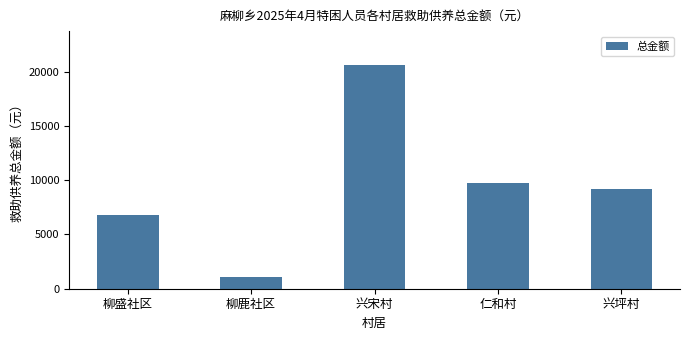

What is the ratio of the value at 兴宋村 to the value at 柳鹿社区?

19.2